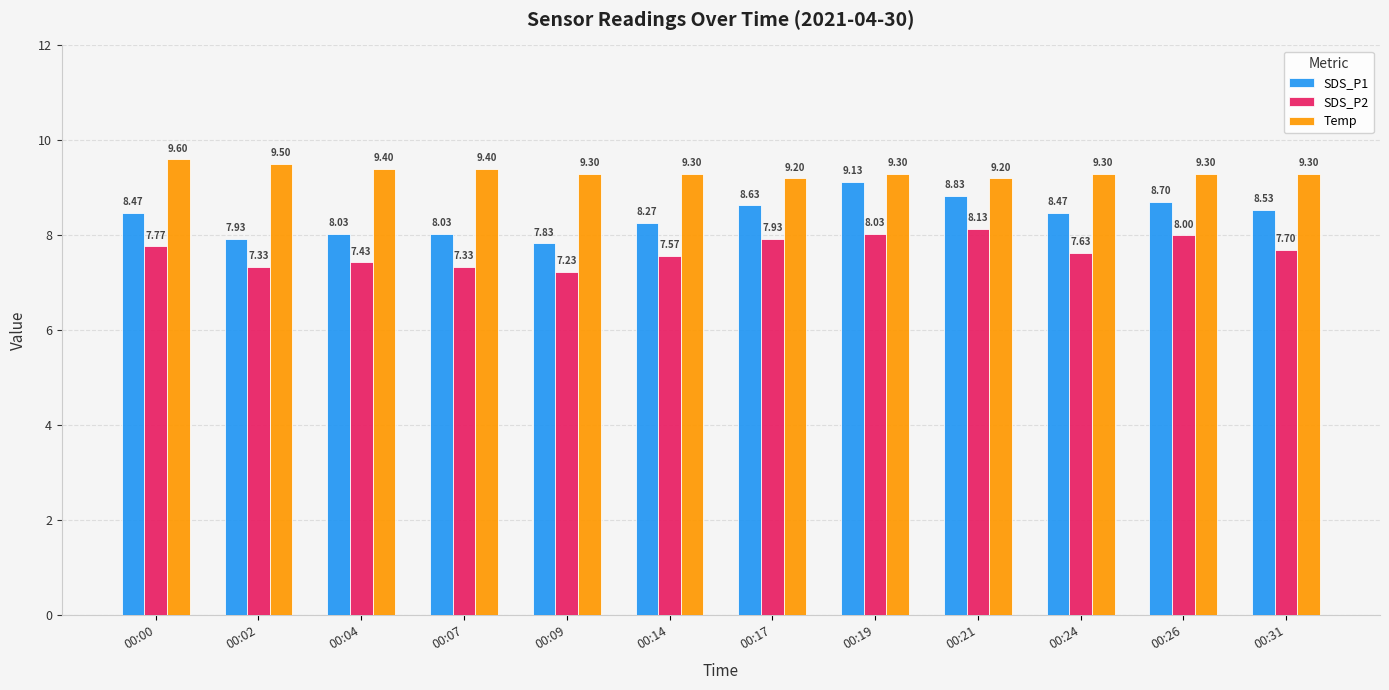

What is the highest value of the Temp series?

9.6